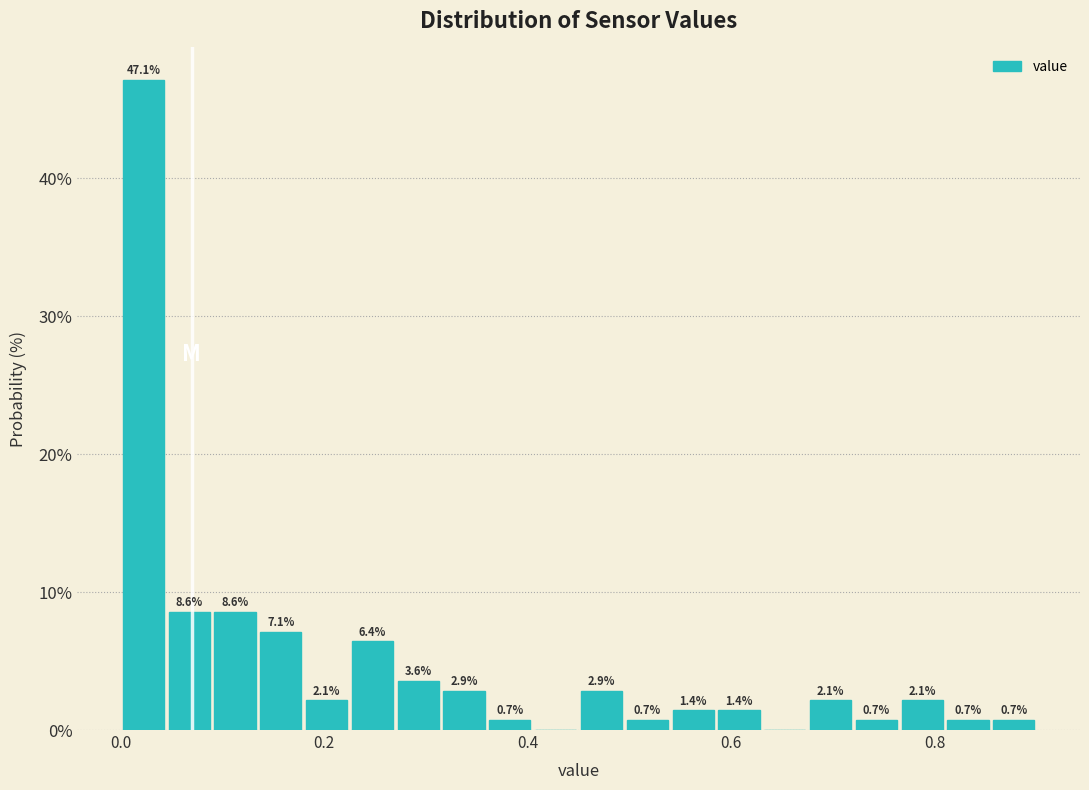

Around what value on the x-axis is the tallest bar? Give the approximate position of its centre, as read against the axis.

0.02